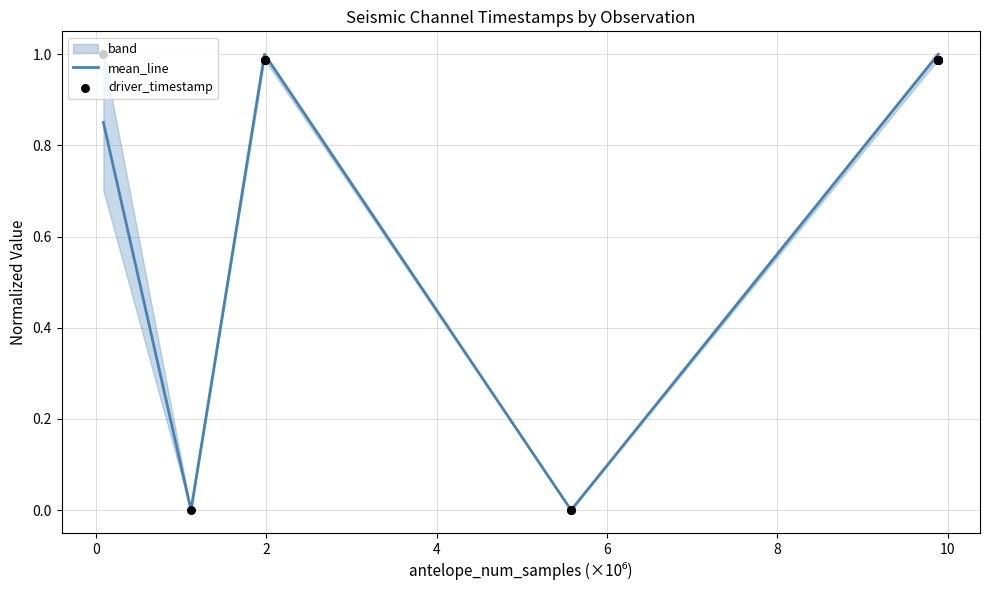

What is the maximum value for mean_line?

1.0